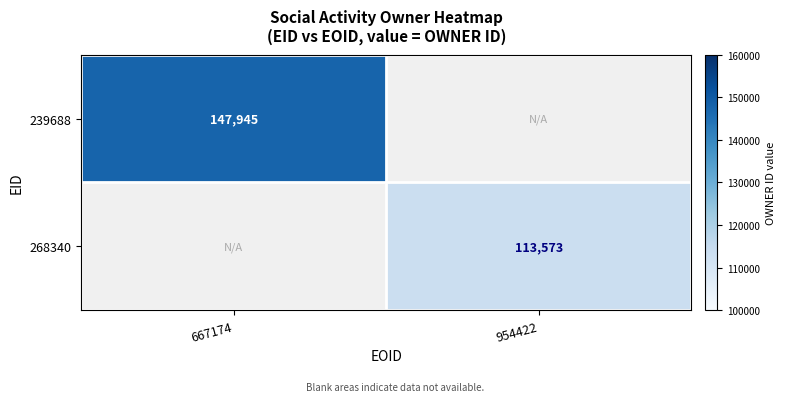

What is the minimum value shown in the chart?

113573.0